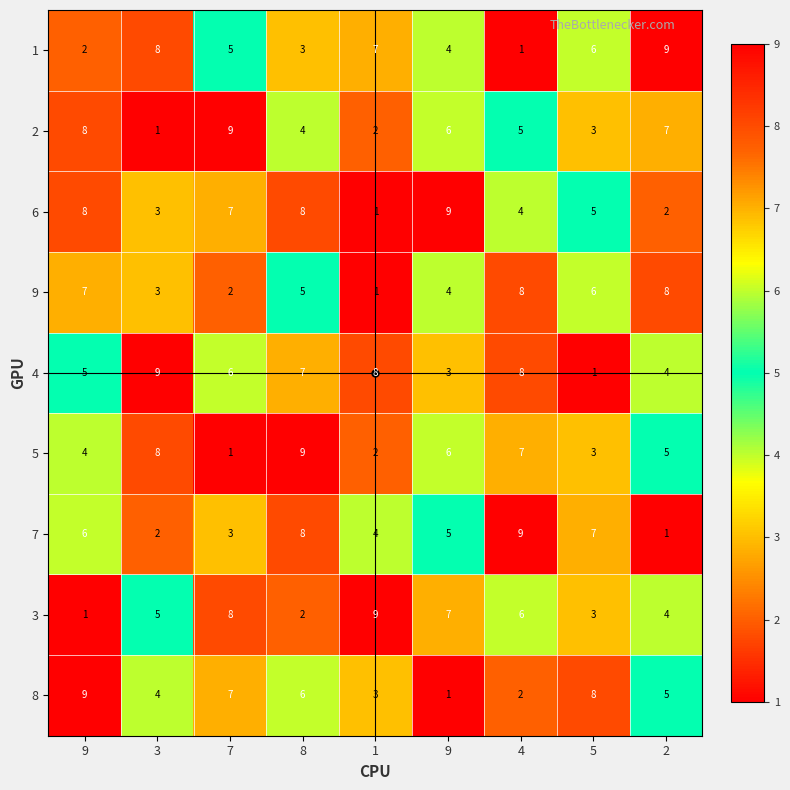

Count the number of categories in the chart.

9